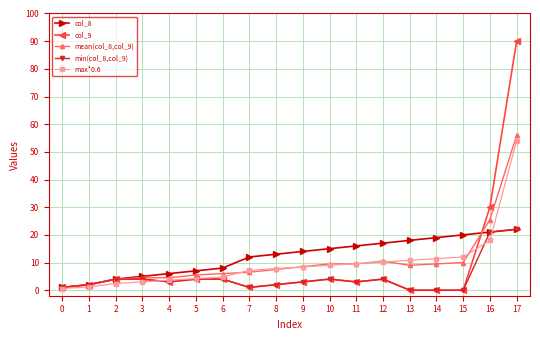

Is it true that col_8 equals 6.9 at 16?

False